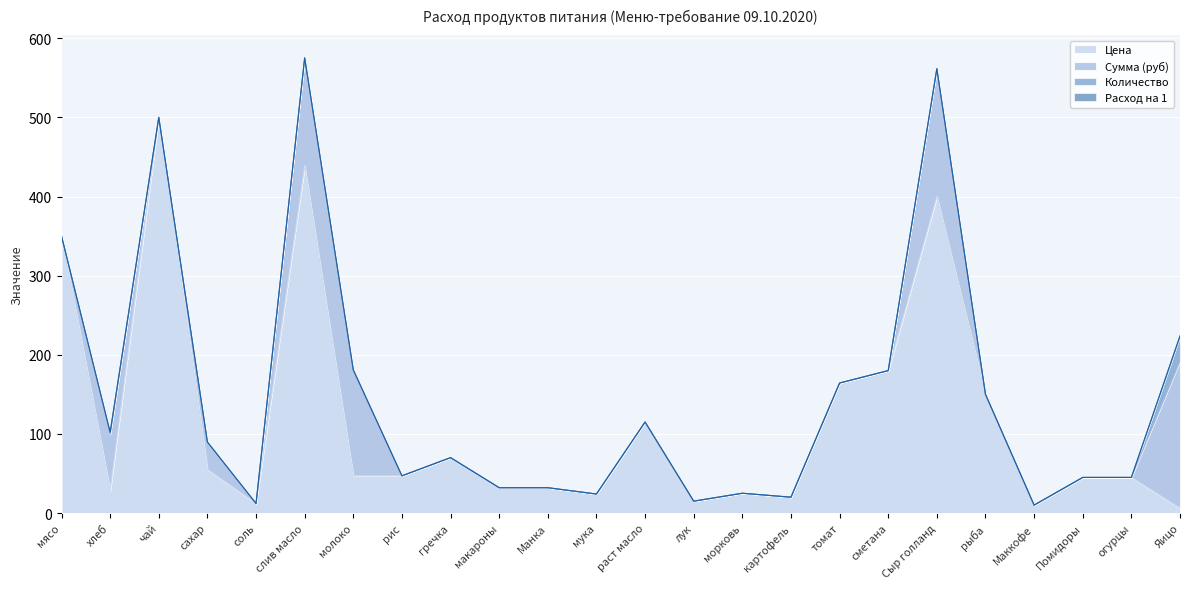

Count the number of data series in this chart.

4